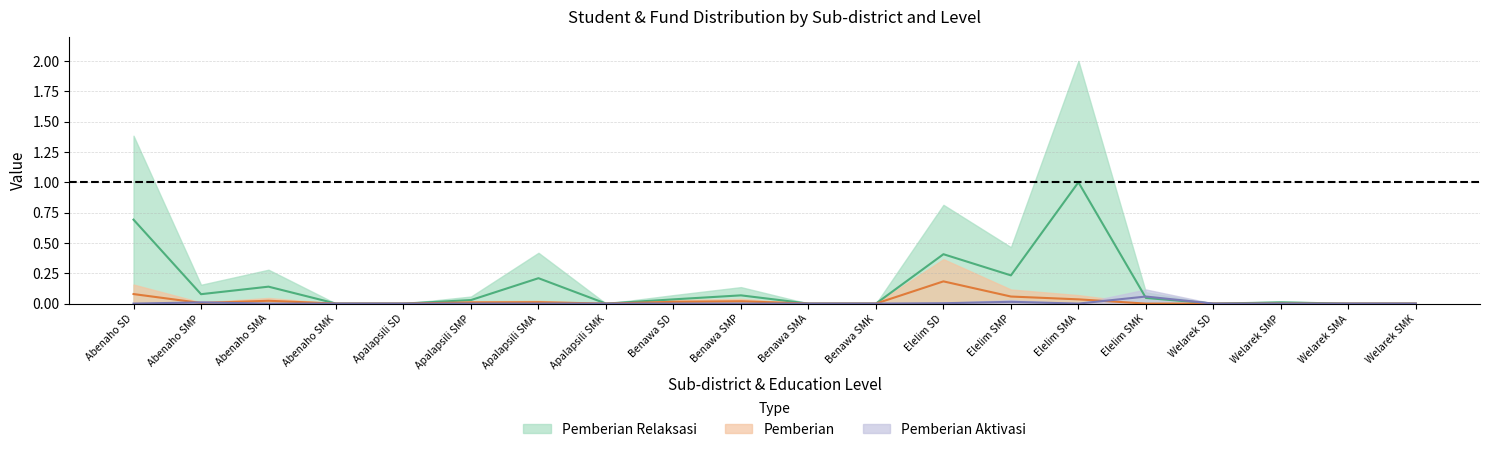

True or false: Pemberian Relaksasi (Dana) and Pemberian (Dana) cross at least once.

False